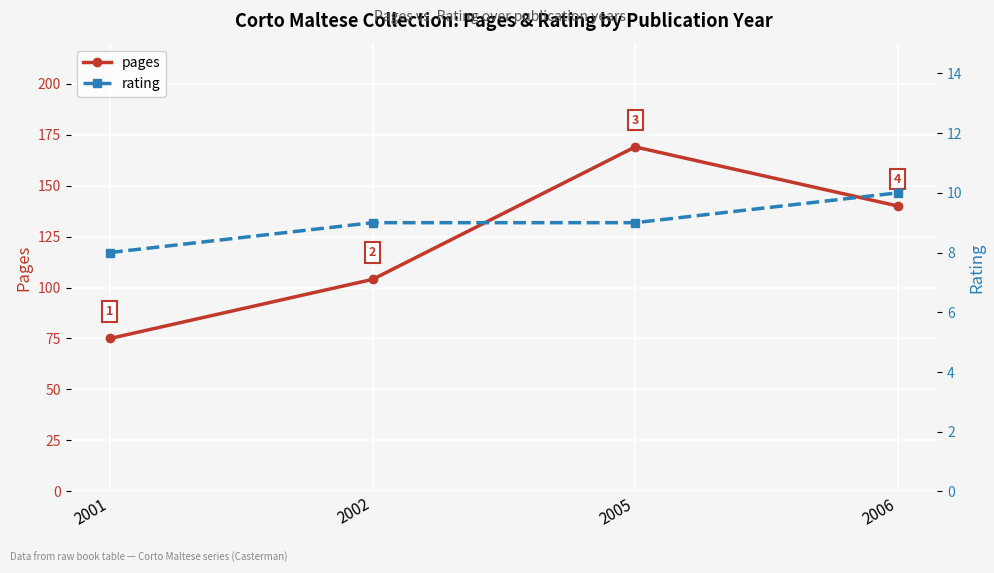

List the series in order of their overall mean, highest first.

pages, rating